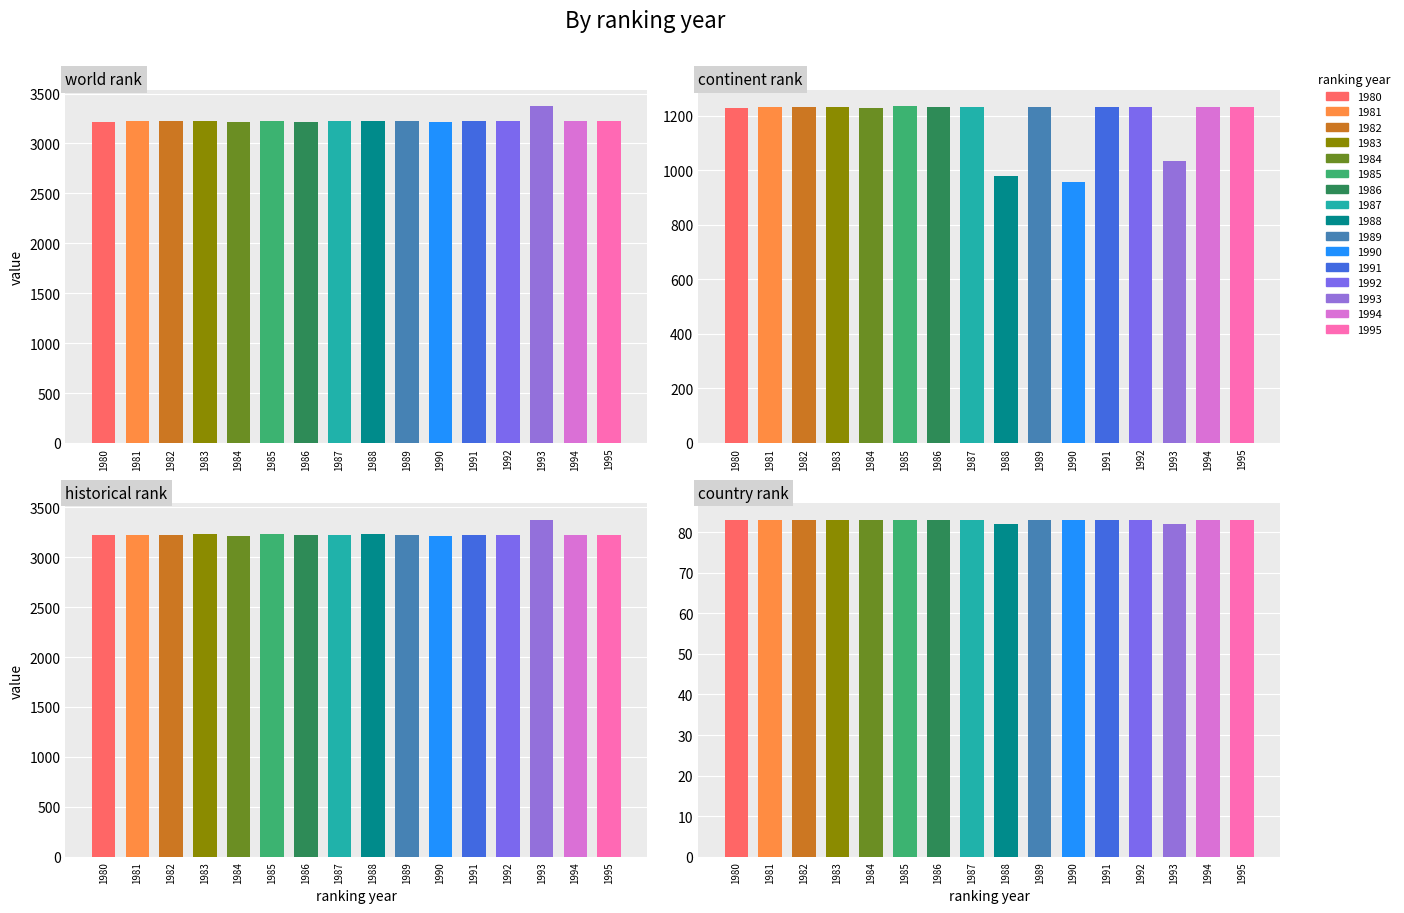

The world rank series shows 3221 at 1982. True or false?

True